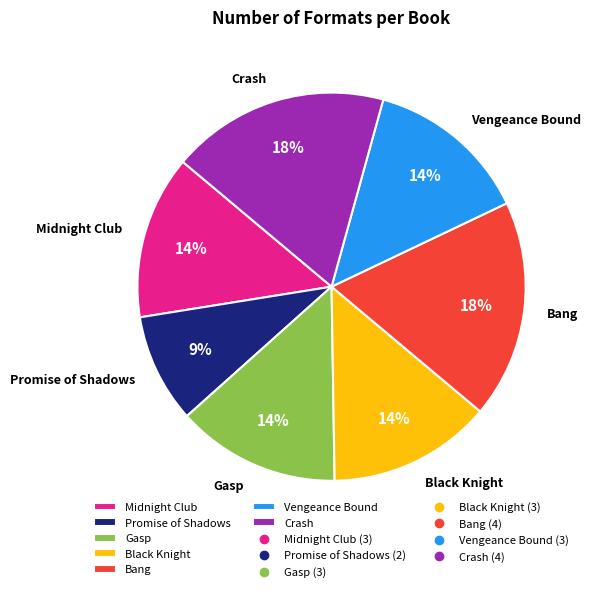

To the nearest percent, what is the average slice percentage?

14%